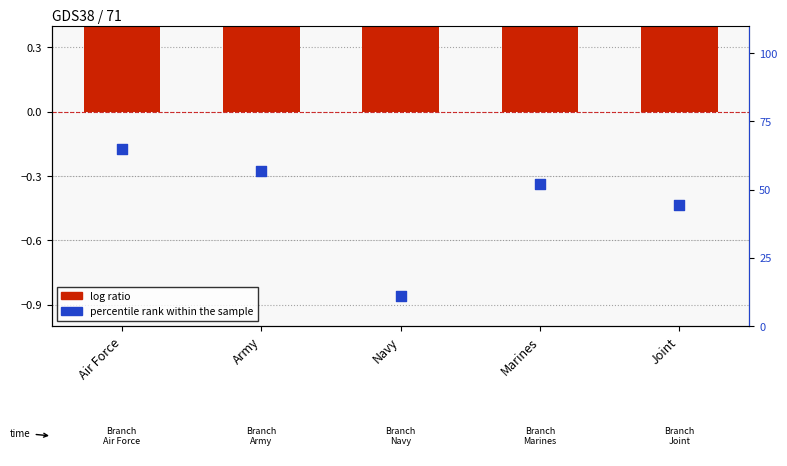

At how many categories does at least one series exceed 1?

5